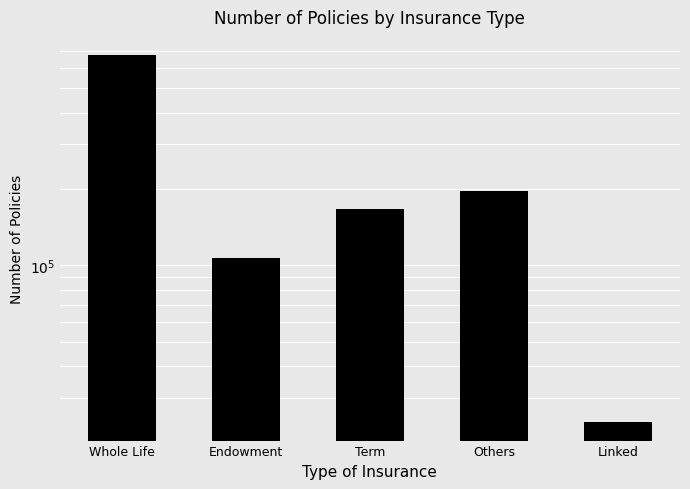

What is the average value?

233625